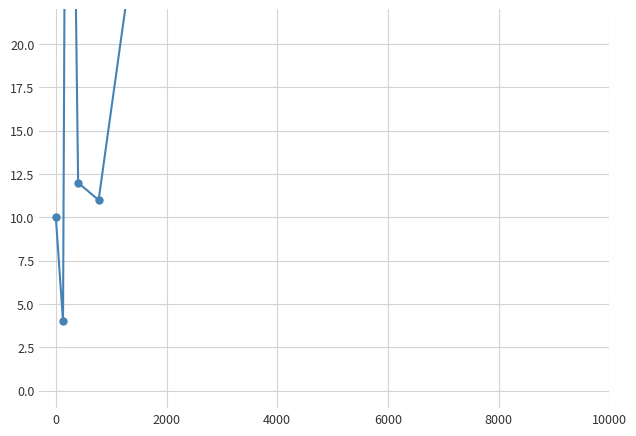

What is the difference between the maximum and minimum values?

57